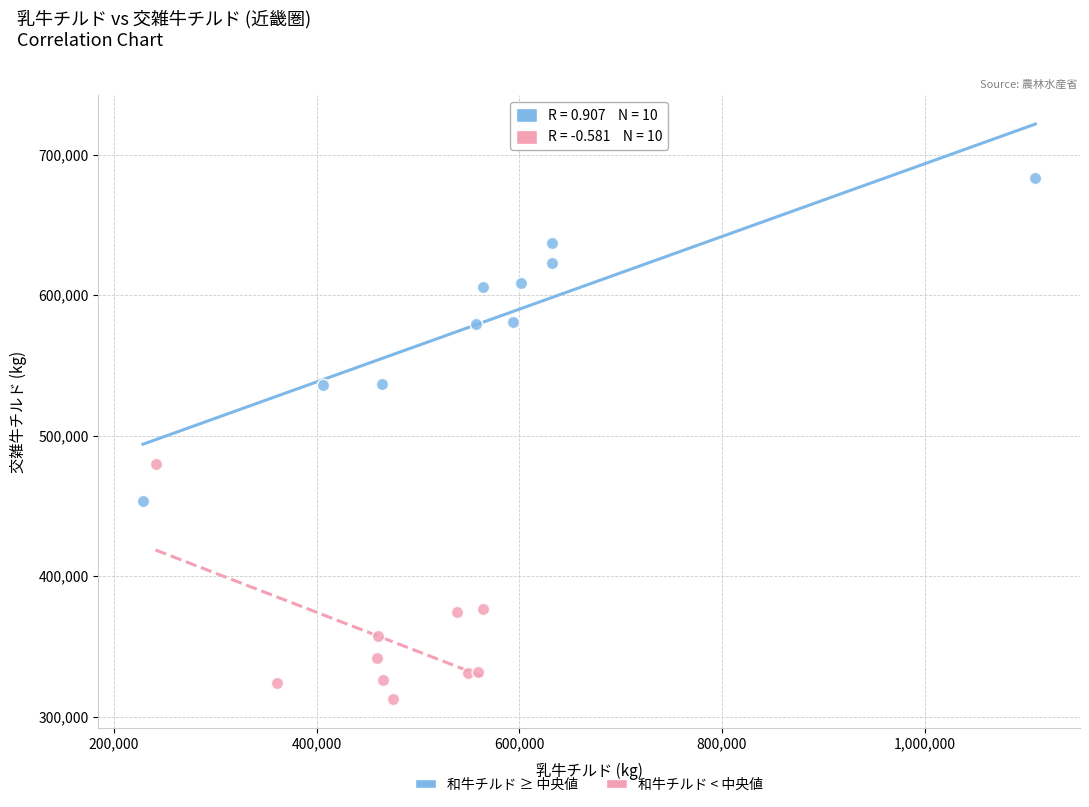

Which series has the largest Y range (max minus min)?

和牛チルド ≥ 中央値